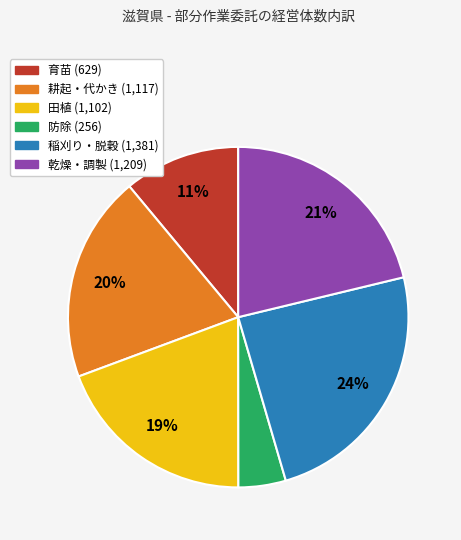

To the nearest percent, what is the average slice percentage?

17%